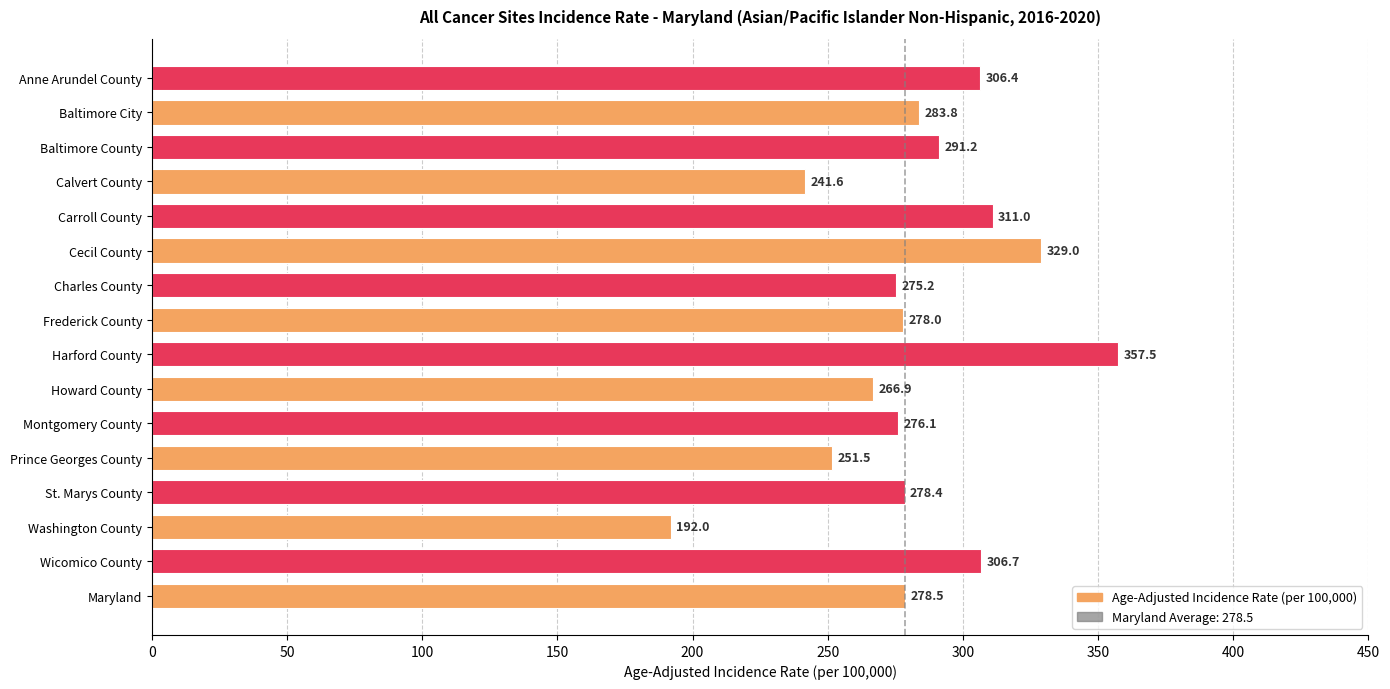

Reading bottom to top, what are all the values shown in this chart?

278.5	306.7	192.0	278.4	251.5	276.1	266.9	357.5	278.0	275.2	329.0	311.0	241.6	291.2	283.8	306.4